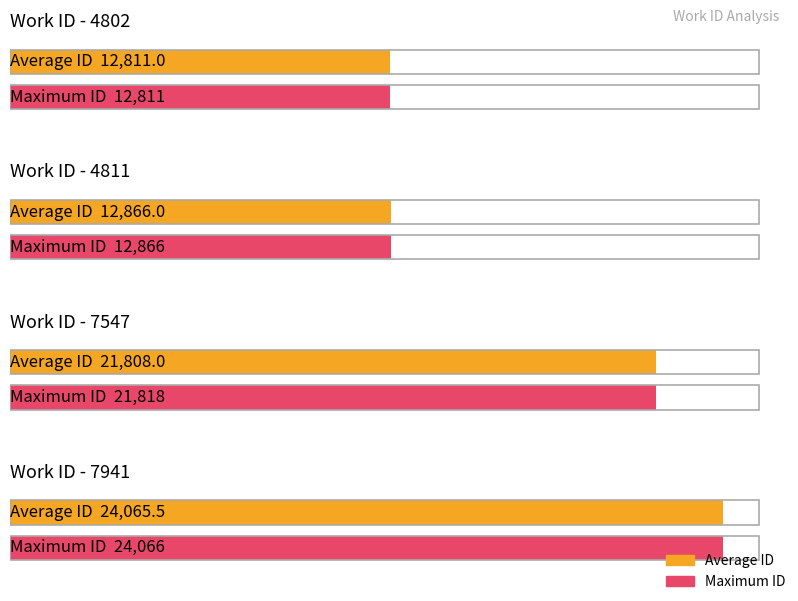

Read the work_id value at 4802, to the nearest 100.

4800